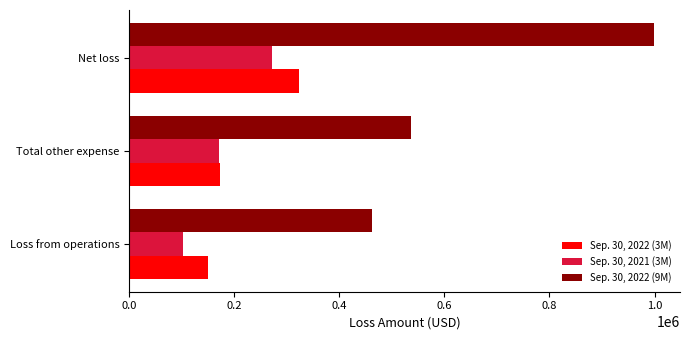

Count the Sep. 30, 2022 (9M) values in the range 462061 to 998631.

3